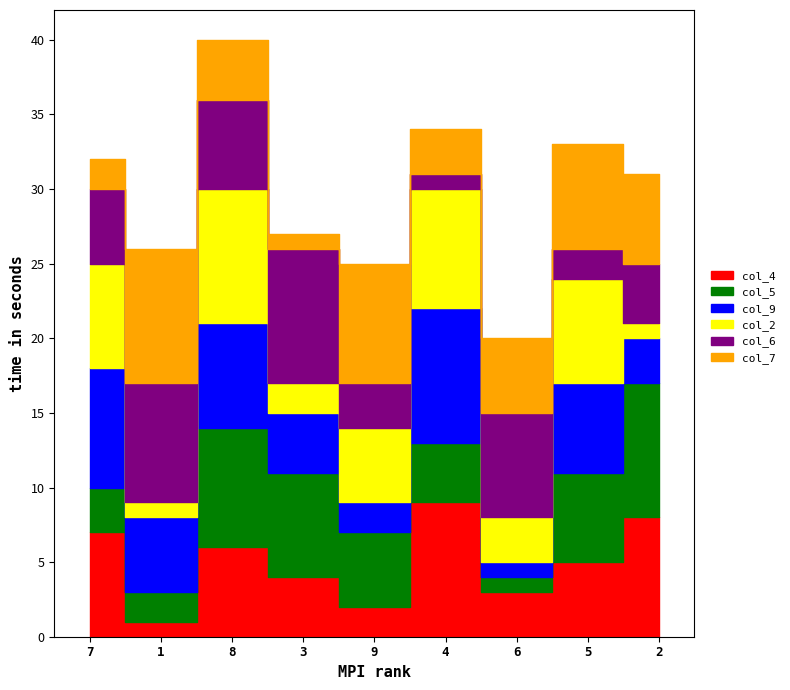

What is the total value across all series at 9?

25